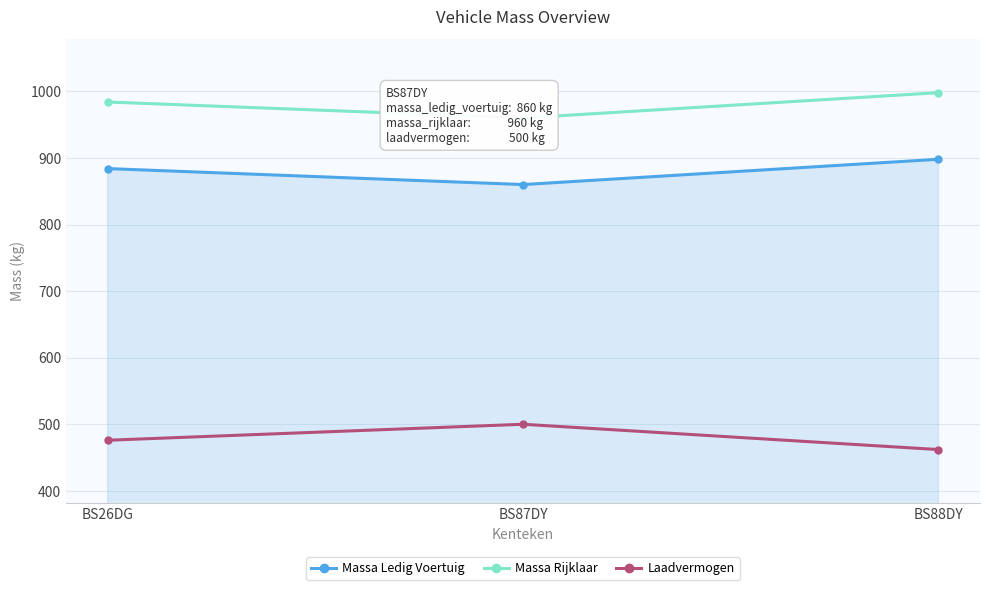

What is the lowest value of the Laadvermogen series?

462